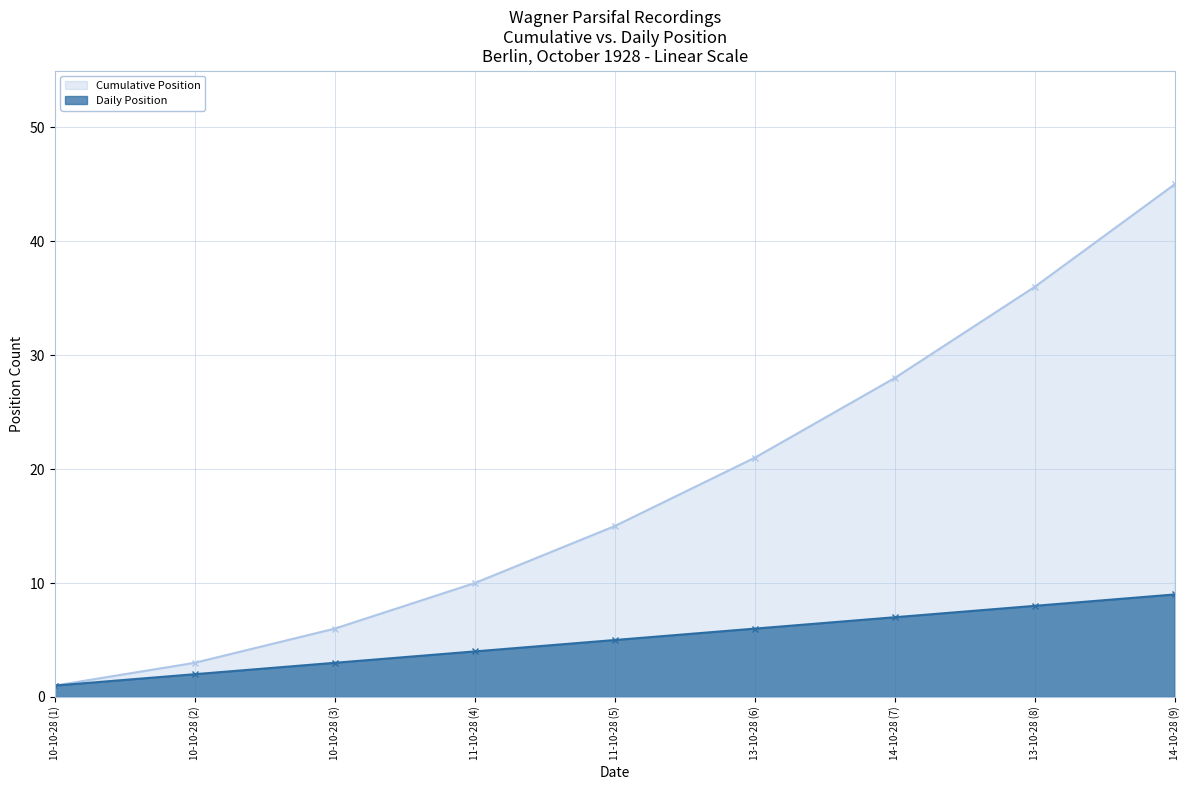

Reading left to right, extract all data points from this chart.

Cumulative Position: 10-10-28 (1)=1	10-10-28 (2)=3	10-10-28 (3)=6	11-10-28 (4)=10	11-10-28 (5)=15	13-10-28 (6)=21	14-10-28 (7)=28	13-10-28 (8)=36	14-10-28 (9)=45
Daily Position: 10-10-28 (1)=1	10-10-28 (2)=2	10-10-28 (3)=3	11-10-28 (4)=4	11-10-28 (5)=5	13-10-28 (6)=6	14-10-28 (7)=7	13-10-28 (8)=8	14-10-28 (9)=9